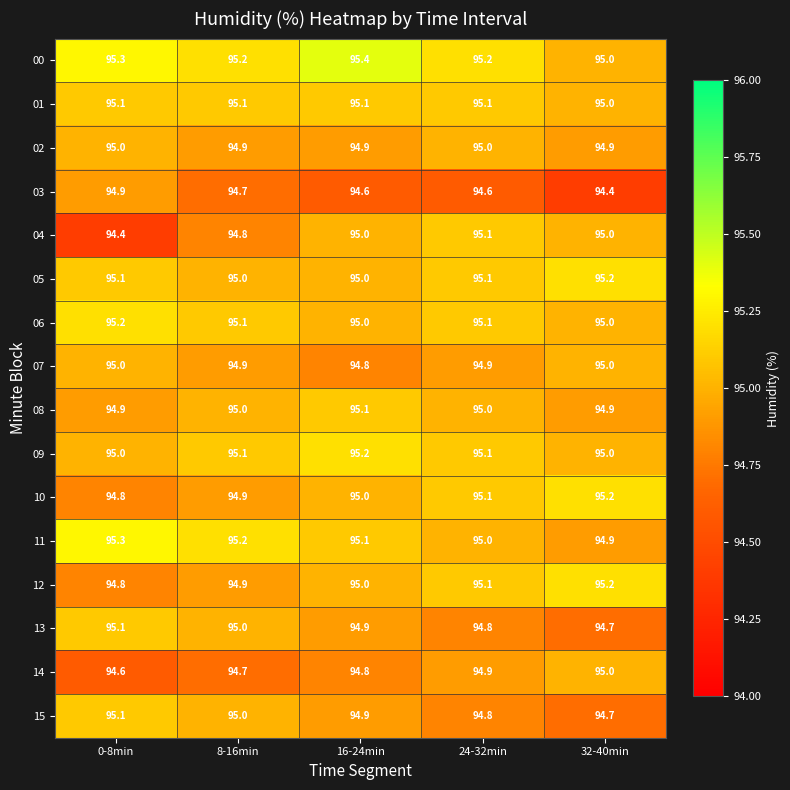

Read the 05 value at 16-24min.

95.0